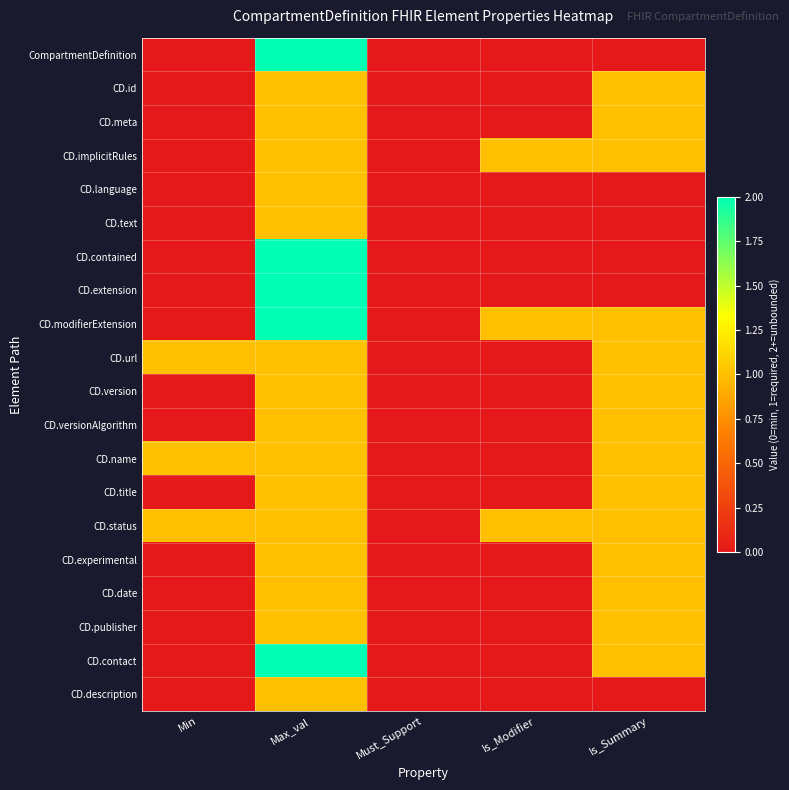

Reading left to right, transcribe all the data shown in this chart.

CompartmentDefinition: Min=0	Max_val=2	Must_Support=0	Is_Modifier=0	Is_Summary=0
CD.id: Min=0	Max_val=1	Must_Support=0	Is_Modifier=0	Is_Summary=1
CD.meta: Min=0	Max_val=1	Must_Support=0	Is_Modifier=0	Is_Summary=1
CD.implicitRules: Min=0	Max_val=1	Must_Support=0	Is_Modifier=1	Is_Summary=1
CD.language: Min=0	Max_val=1	Must_Support=0	Is_Modifier=0	Is_Summary=0
CD.text: Min=0	Max_val=1	Must_Support=0	Is_Modifier=0	Is_Summary=0
CD.contained: Min=0	Max_val=2	Must_Support=0	Is_Modifier=0	Is_Summary=0
CD.extension: Min=0	Max_val=2	Must_Support=0	Is_Modifier=0	Is_Summary=0
CD.modifierExtension: Min=0	Max_val=2	Must_Support=0	Is_Modifier=1	Is_Summary=1
CD.url: Min=1	Max_val=1	Must_Support=0	Is_Modifier=0	Is_Summary=1
CD.version: Min=0	Max_val=1	Must_Support=0	Is_Modifier=0	Is_Summary=1
CD.versionAlgorithm: Min=0	Max_val=1	Must_Support=0	Is_Modifier=0	Is_Summary=1
CD.name: Min=1	Max_val=1	Must_Support=0	Is_Modifier=0	Is_Summary=1
CD.title: Min=0	Max_val=1	Must_Support=0	Is_Modifier=0	Is_Summary=1
CD.status: Min=1	Max_val=1	Must_Support=0	Is_Modifier=1	Is_Summary=1
CD.experimental: Min=0	Max_val=1	Must_Support=0	Is_Modifier=0	Is_Summary=1
CD.date: Min=0	Max_val=1	Must_Support=0	Is_Modifier=0	Is_Summary=1
CD.publisher: Min=0	Max_val=1	Must_Support=0	Is_Modifier=0	Is_Summary=1
CD.contact: Min=0	Max_val=2	Must_Support=0	Is_Modifier=0	Is_Summary=1
CD.description: Min=0	Max_val=1	Must_Support=0	Is_Modifier=0	Is_Summary=0